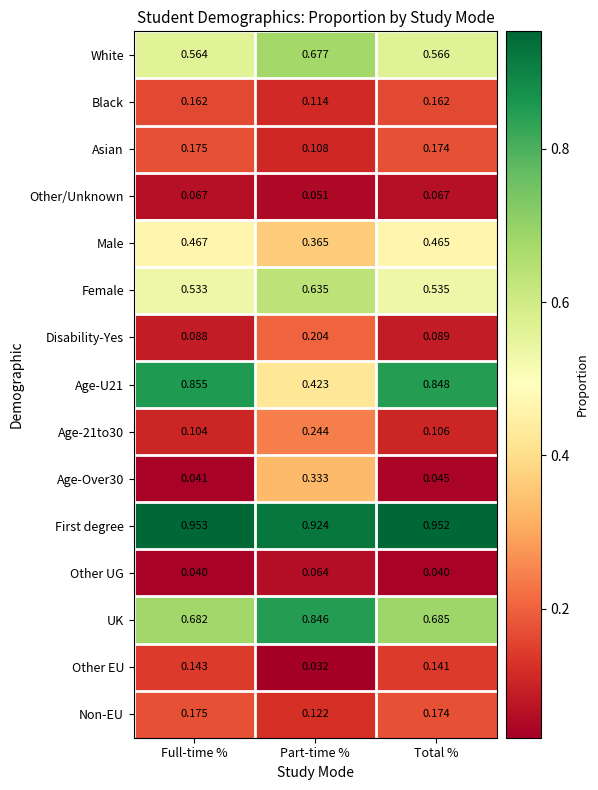

Which series has the largest total across all categories?

First degree